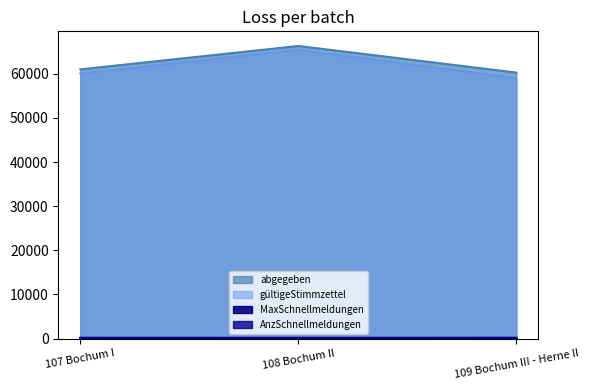

What is the difference between the highest and lowest values at 109 Bochum III - Herne II?

60116